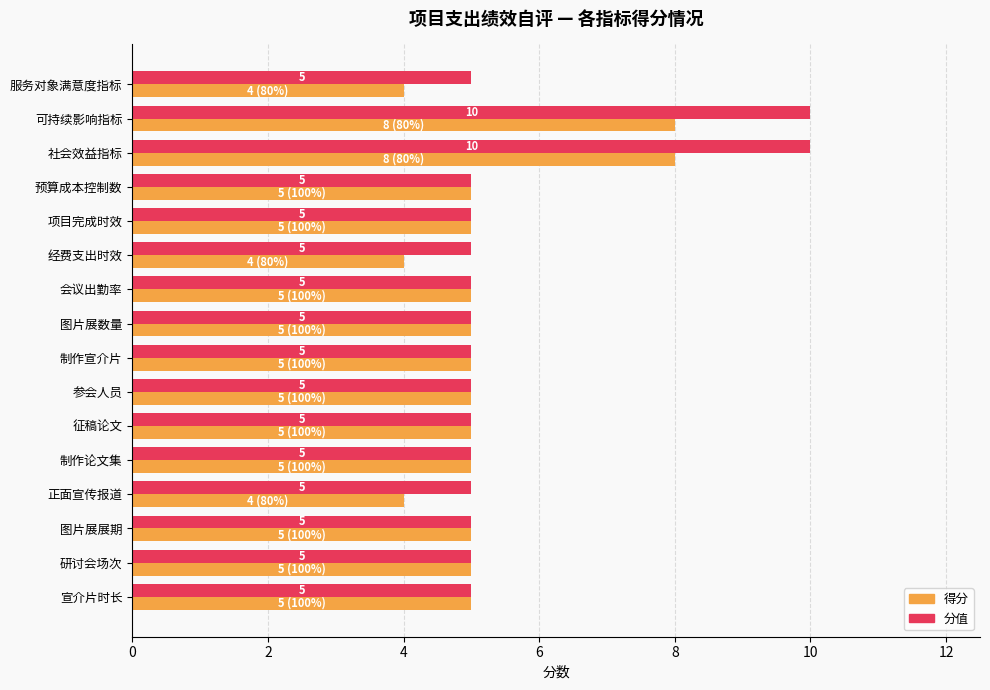

What is the difference between the maximum and minimum values in the 得分 series?

4